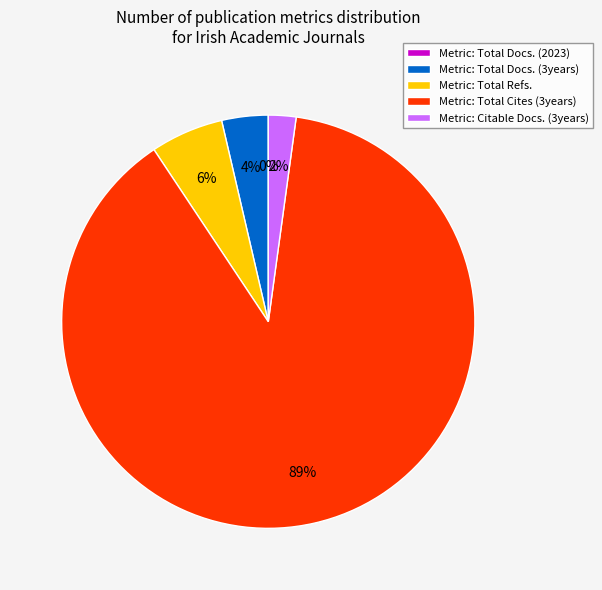

What percentage is the Total Refs. slice, to the nearest percent?

6%